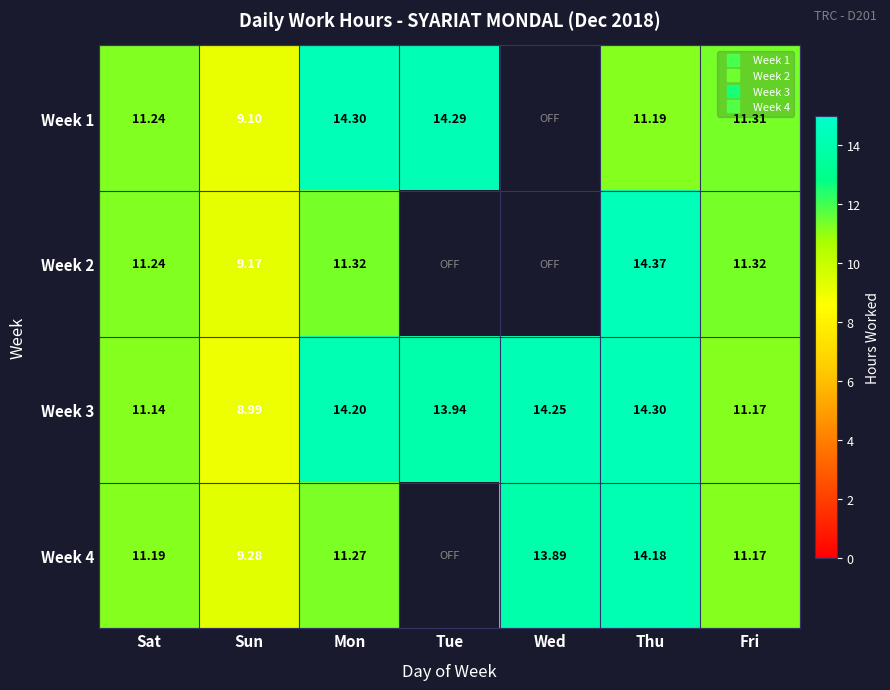

Between Mon and Tue, which series saw the biggest shift?

Week 3